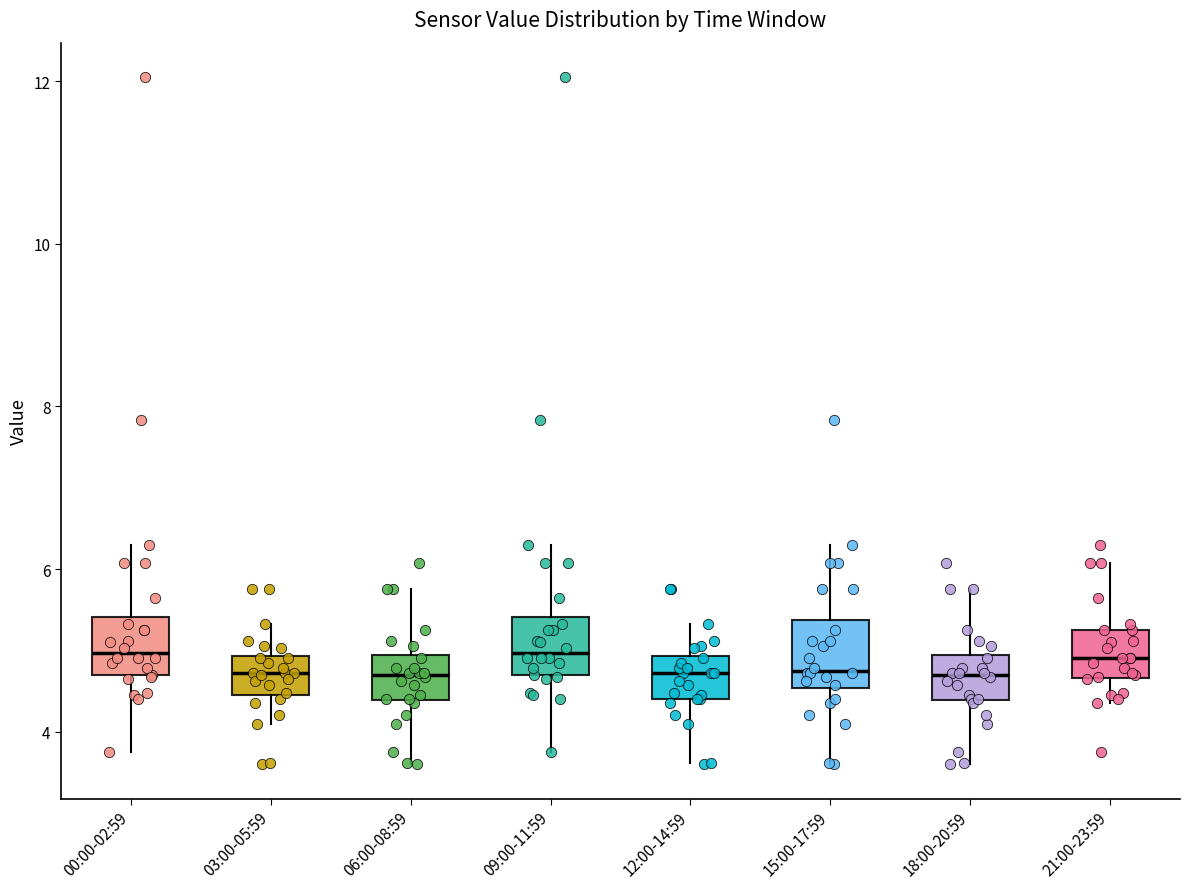

Where does the median line of the box for 15:00-17:59 sit on the y-axis? The values are not printed on the chart, so give them approximately, as read against the axis.

4.8